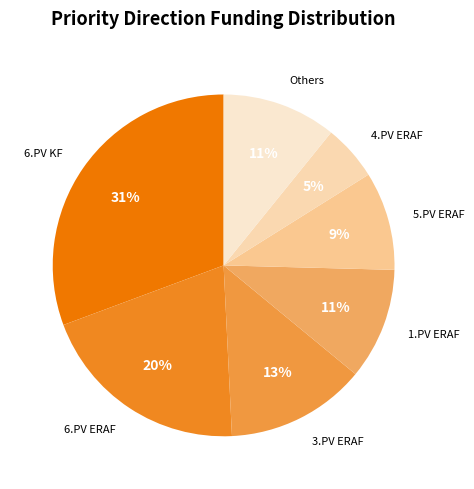

Does any single category account for the majority?

No